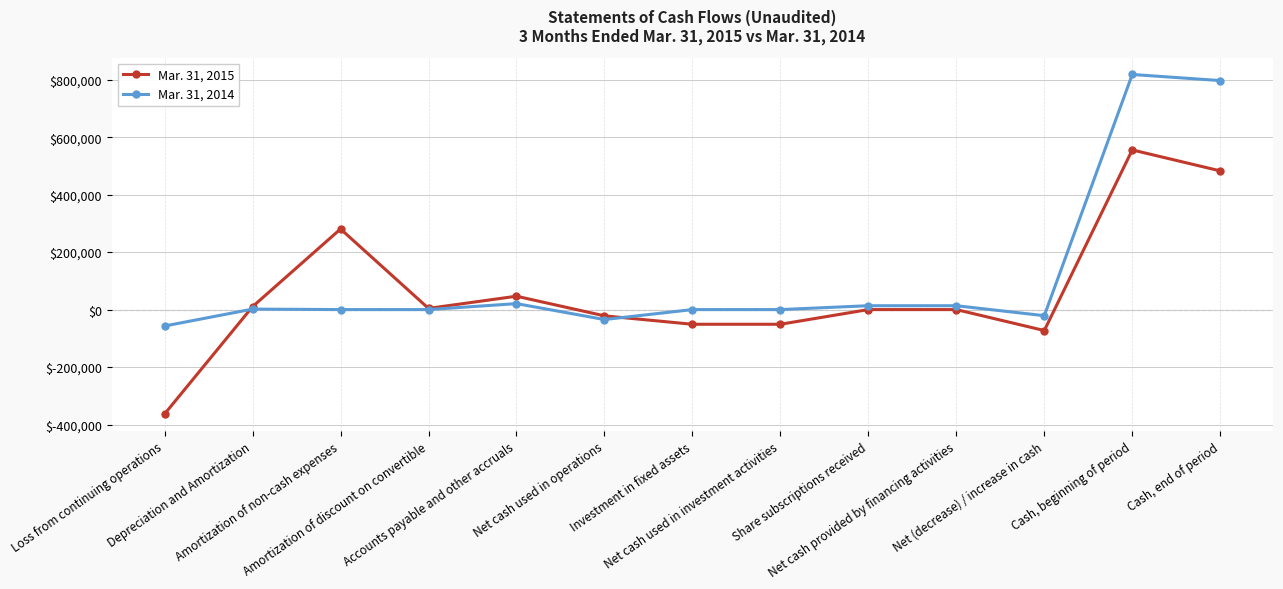

Which series changed the most between Loss from continuing operations and Net (decrease) / increase in cash?

Mar. 31, 2015